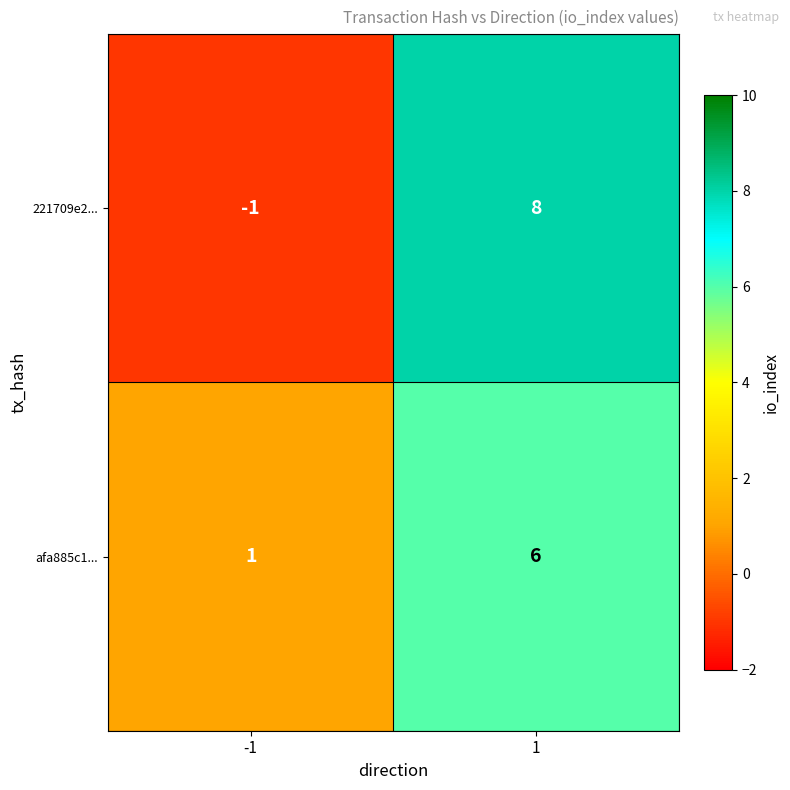

What is the approximate value of 221709e2... at 1?

8